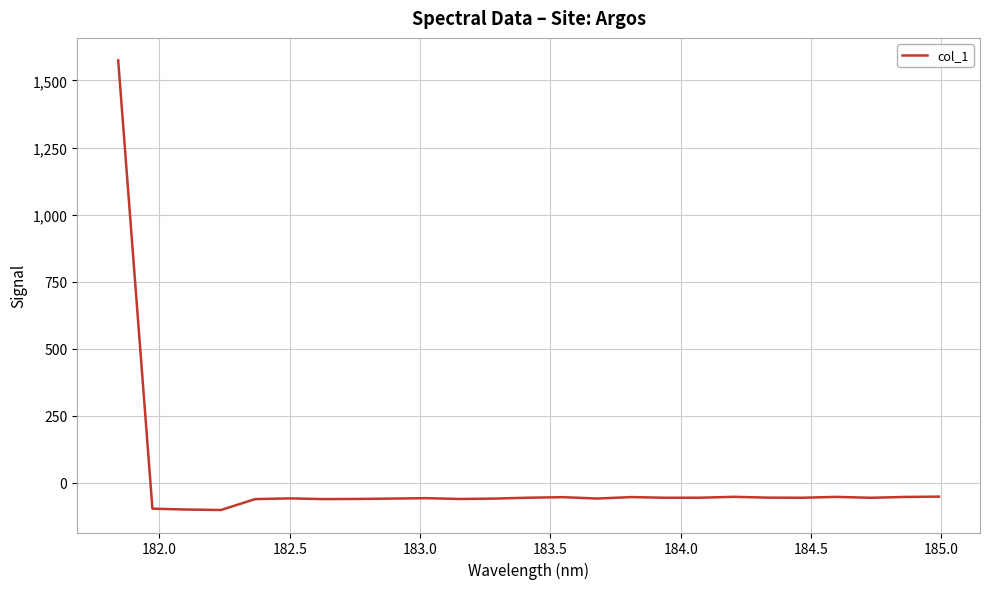

What is the maximum value shown in the chart?

1574.9